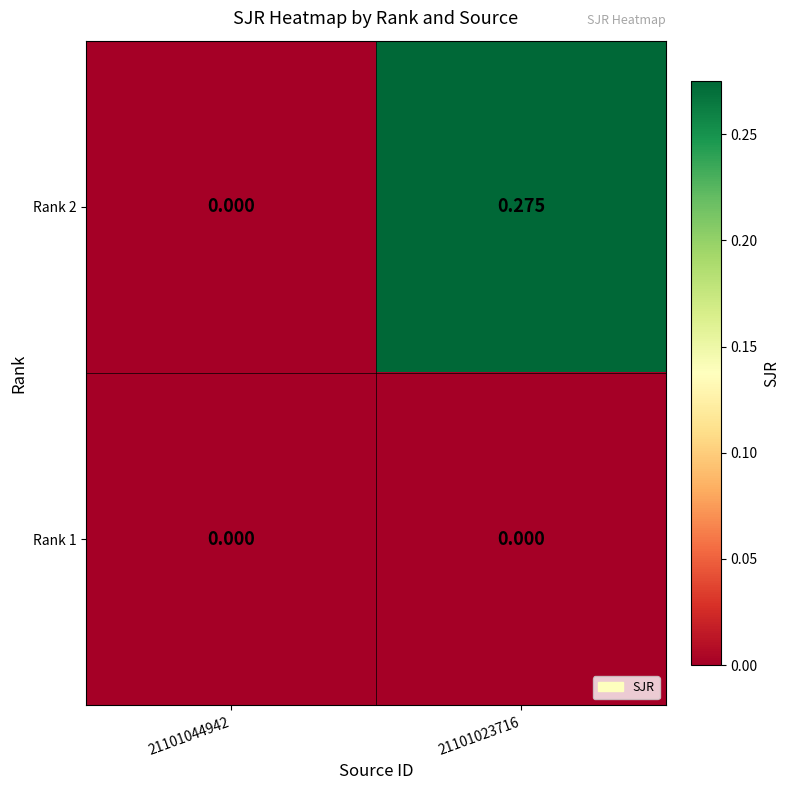

Is the value of Rank 1 at 21101023716 greater than the value of Rank 2 at 21101023716?

No